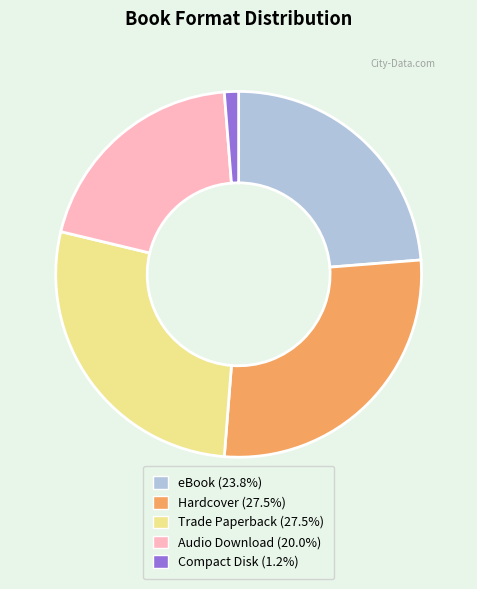

Is Hardcover the majority of the pie?

No